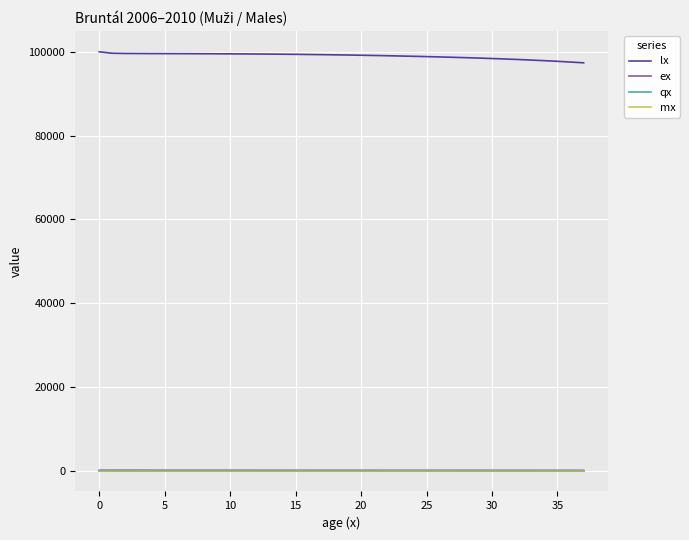

True or false: lx and mx cross at least once.

False